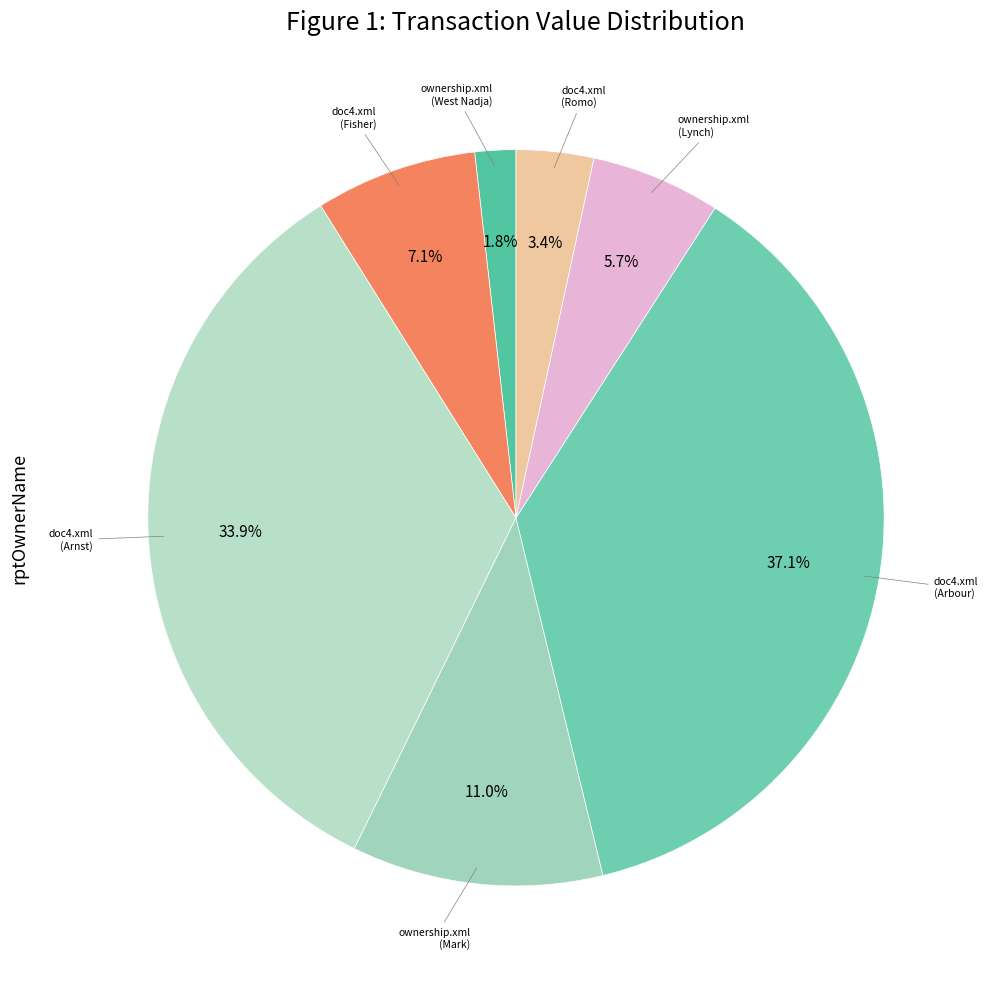

Rank the categories by value from lowest to highest.

ownership.xml (West Nadja), doc4.xml (Romo), ownership.xml (Lynch), doc4.xml (Fisher), ownership.xml (Mark), doc4.xml (Arnst), doc4.xml (Arbour)